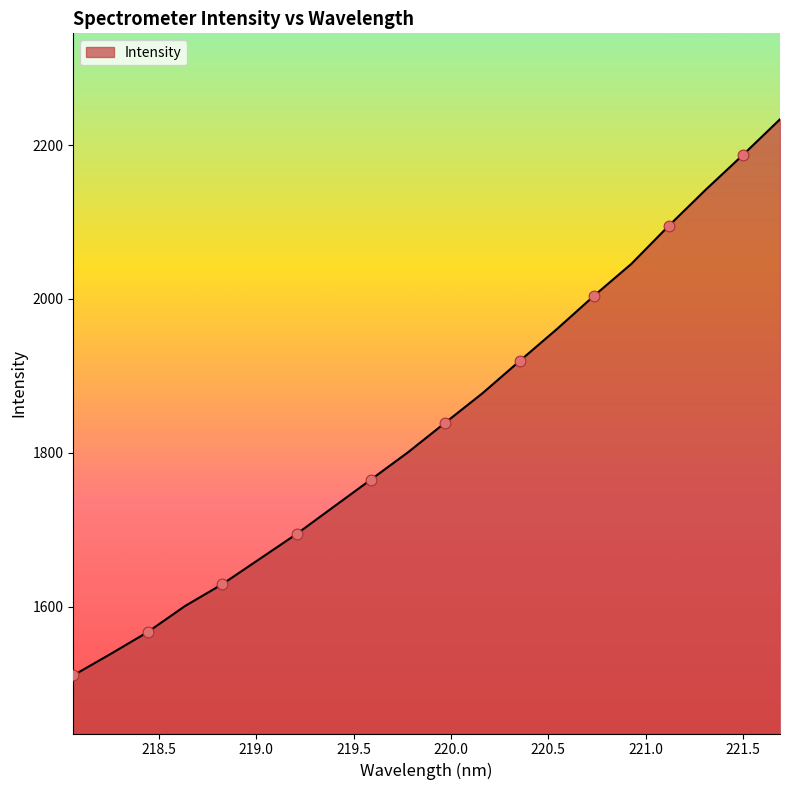

What is the smallest value displayed?

1510.9